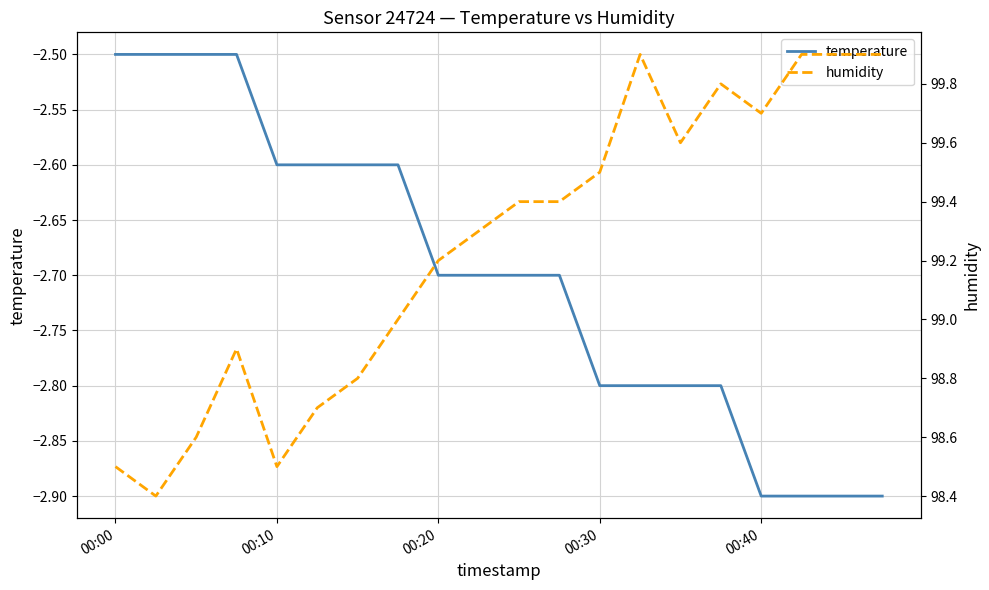

True or false: temperature and humidity cross at least once.

False